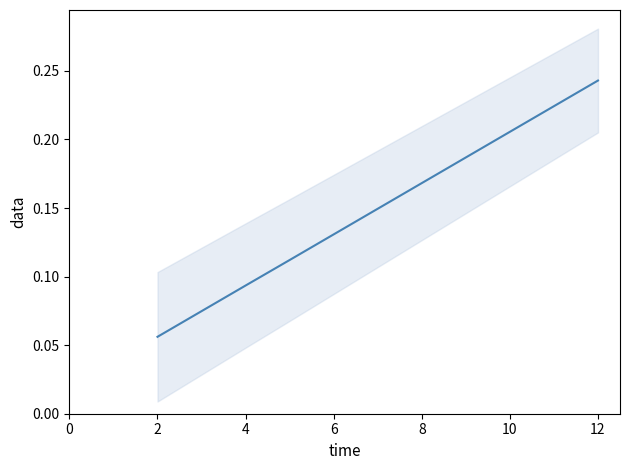

Is this an area chart (filled region under the line)?

No